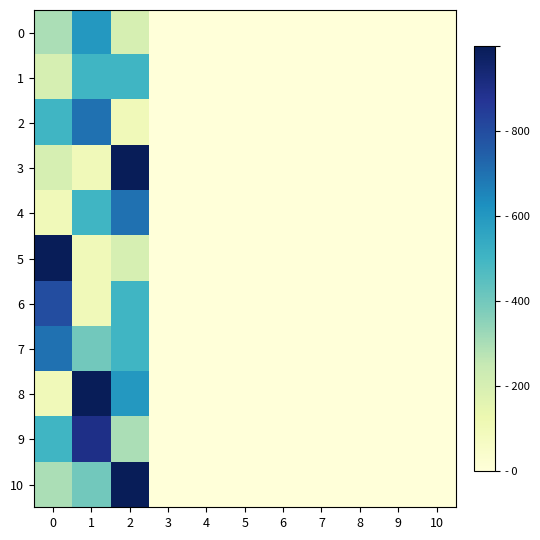

Reading right to left, extract all data points from this chart.

0: 10=0	9=0	8=0	7=0	6=0	5=0	4=0	3=0	2=2	1=6	0=3
1: 10=0	9=0	8=0	7=0	6=0	5=0	4=0	3=0	2=5	1=5	0=2
2: 10=0	9=0	8=0	7=0	6=0	5=0	4=0	3=0	2=1	1=7	0=5
3: 10=0	9=0	8=0	7=0	6=0	5=0	4=0	3=0	2=10	1=1	0=2
4: 10=0	9=0	8=0	7=0	6=0	5=0	4=0	3=0	2=7	1=5	0=1
5: 10=0	9=0	8=0	7=0	6=0	5=0	4=0	3=0	2=2	1=1	0=10
6: 10=0	9=0	8=0	7=0	6=0	5=0	4=0	3=0	2=5	1=1	0=8
7: 10=0	9=0	8=0	7=0	6=0	5=0	4=0	3=0	2=5	1=4	0=7
8: 10=0	9=0	8=0	7=0	6=0	5=0	4=0	3=0	2=6	1=10	0=1
9: 10=0	9=0	8=0	7=0	6=0	5=0	4=0	3=0	2=3	1=9	0=5
10: 10=0	9=0	8=0	7=0	6=0	5=0	4=0	3=0	2=10	1=4	0=3